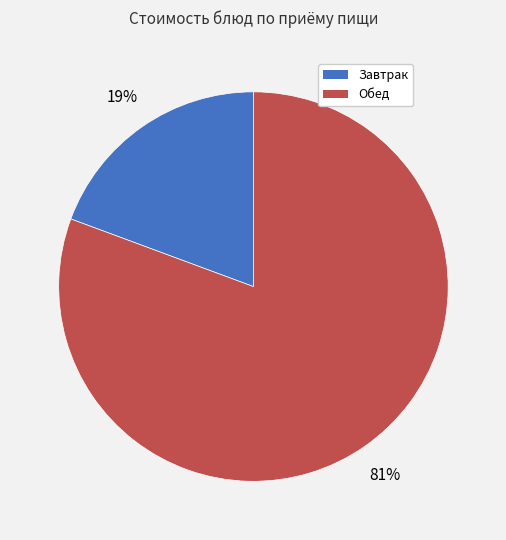

Count the number of slices in the pie.

2